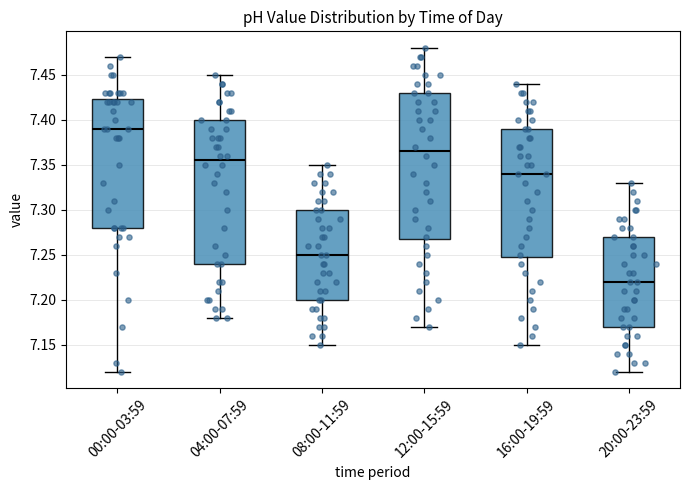

Which box has the lowest median line?

20:00-23:59